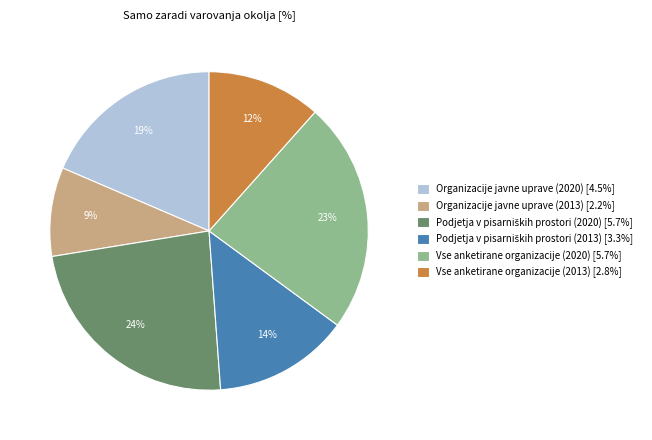

How many slices are in this pie chart?

6